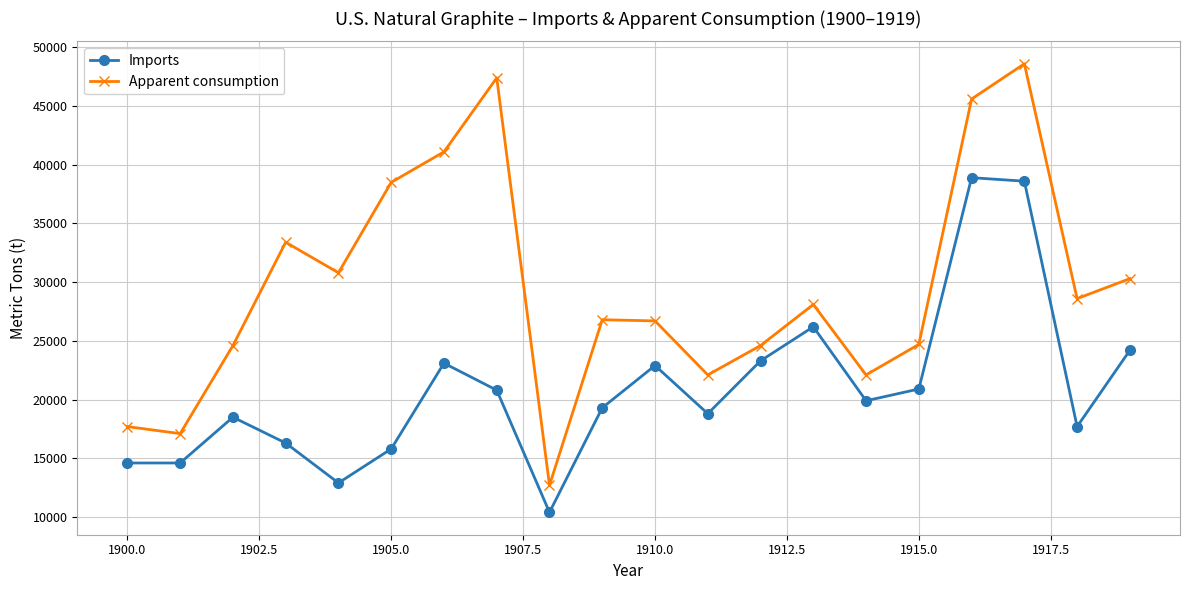

True or false: Imports and Apparent consumption intersect in this chart.

False